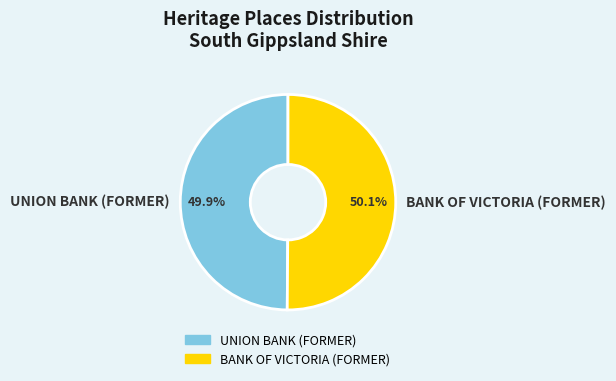

Approximately how many times larger is the value at BANK OF VICTORIA (FORMER) compared to UNION BANK (FORMER)?

1.0